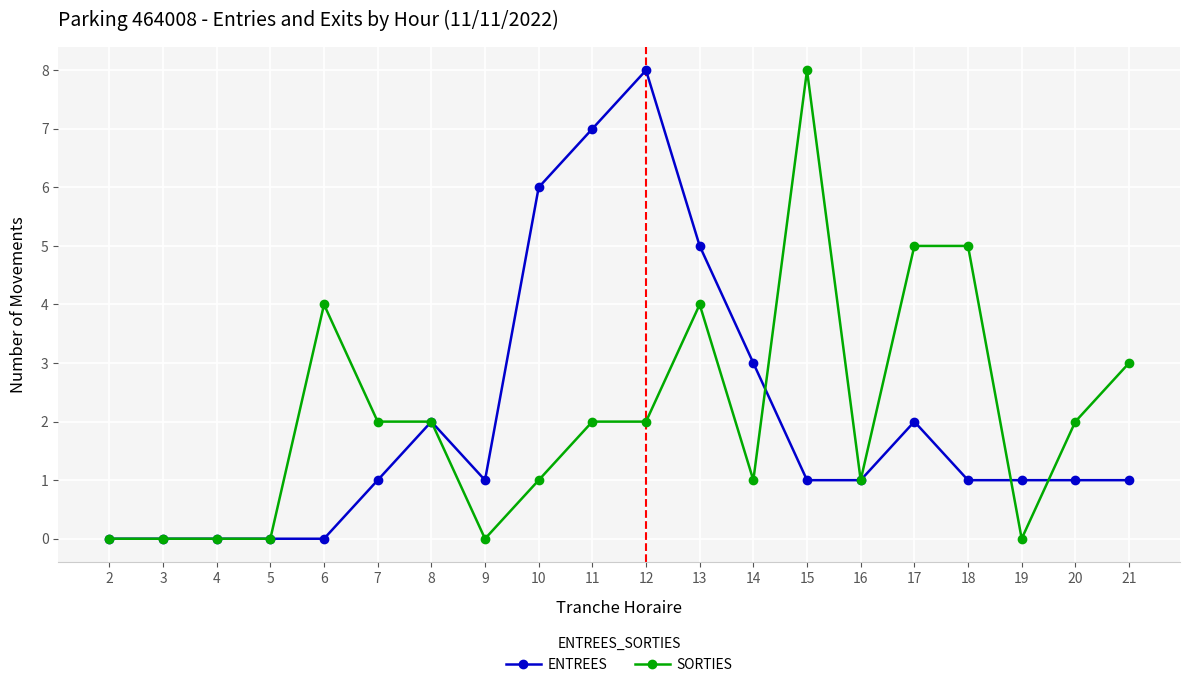

How many lines are shown in the chart?

2